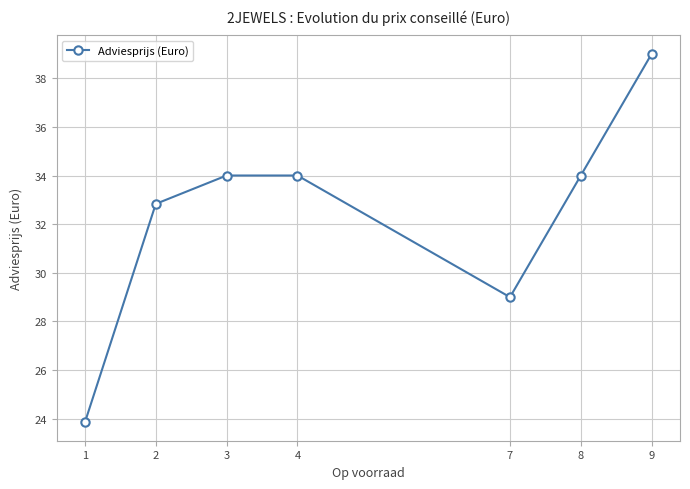

What is the change in value from 1 to 2?

+9.0